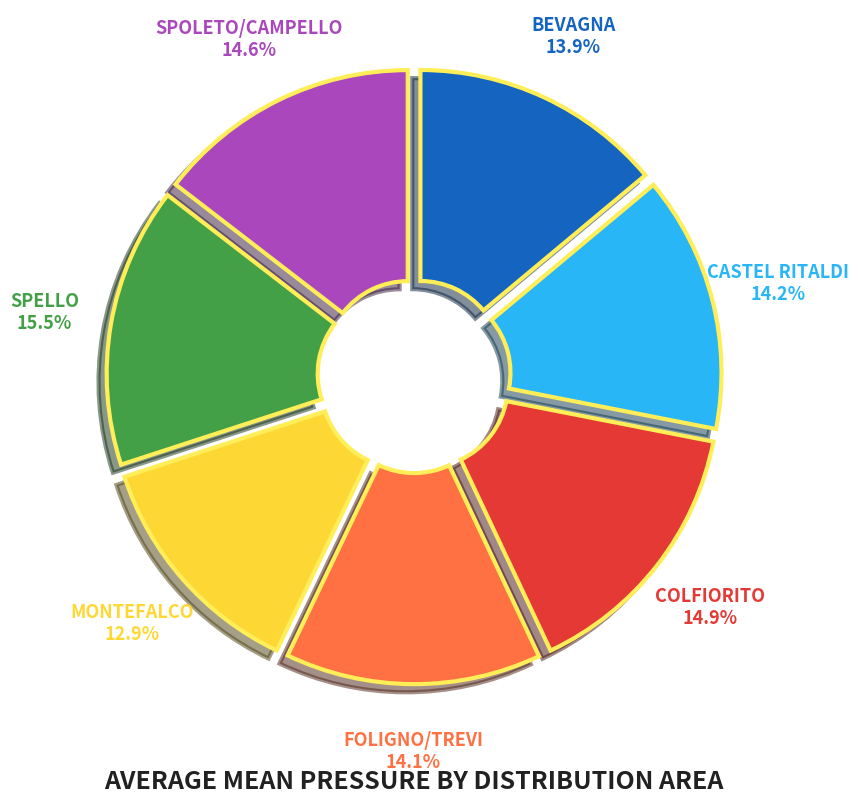

Count the number of slices in the pie.

7